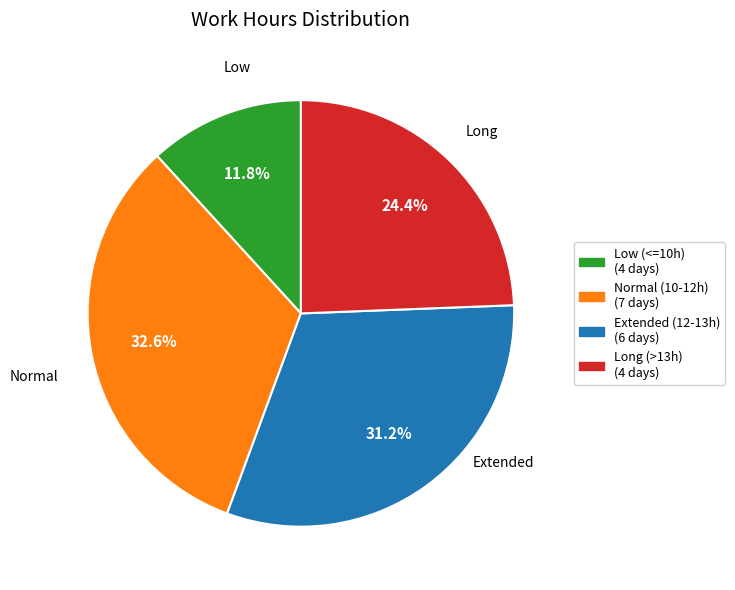

Is there any slice that represents more than half of the pie?

No